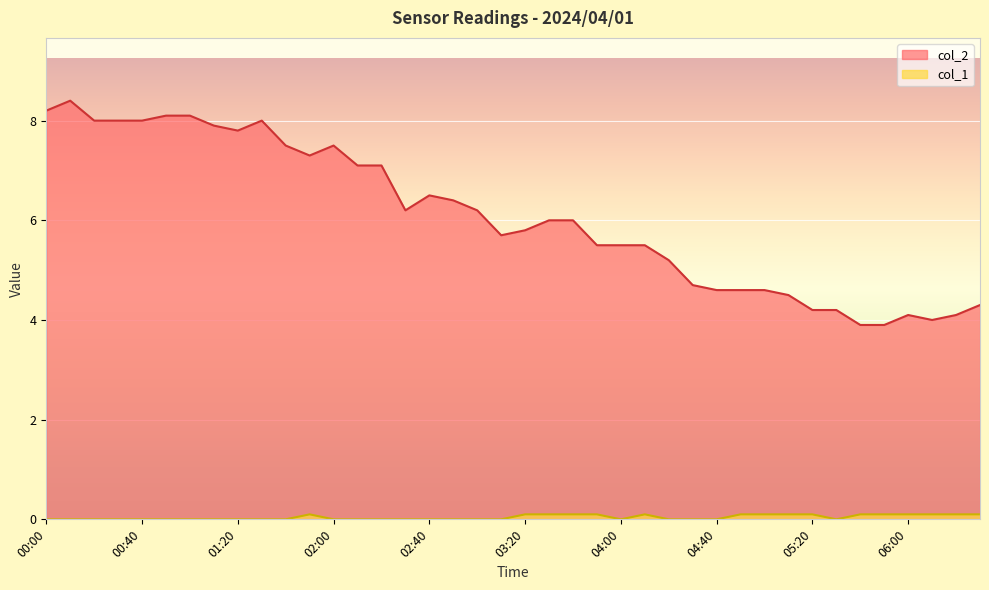

What is the total value across all series at 04:10?

5.6